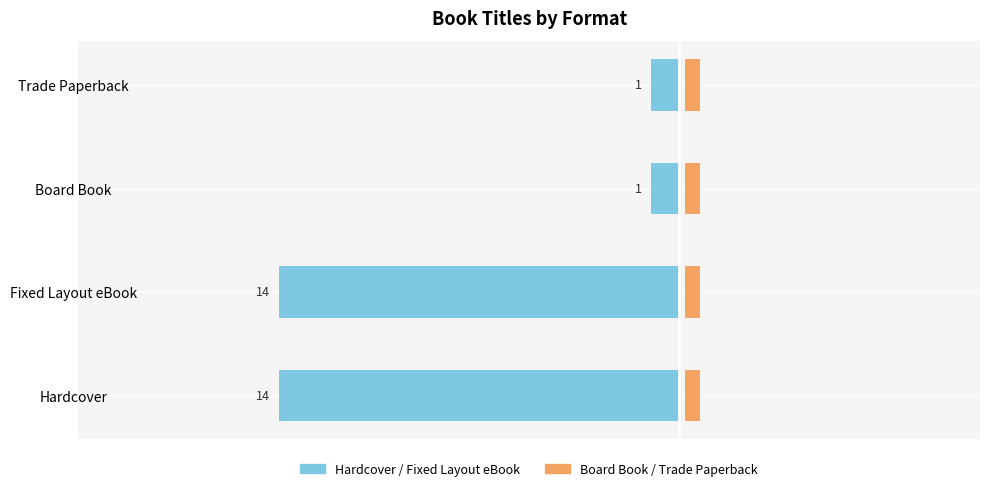

What is the lowest value of the Hardcover / Fixed eBook series?

-14.0